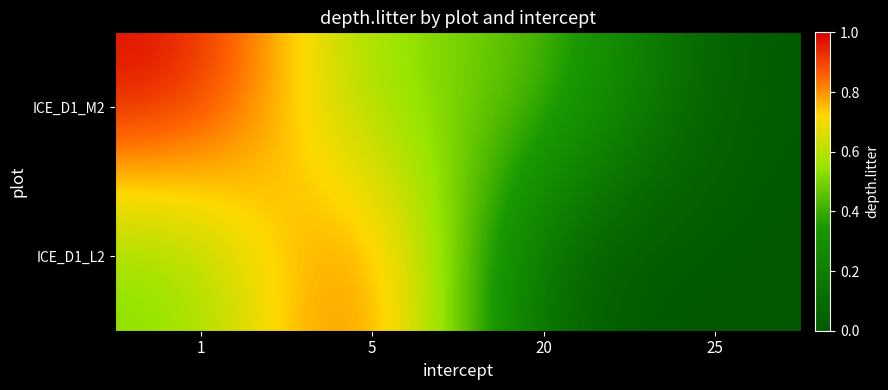

Rank the series by their average value, from lowest to highest.

ICE_D1_L2, ICE_D1_M2